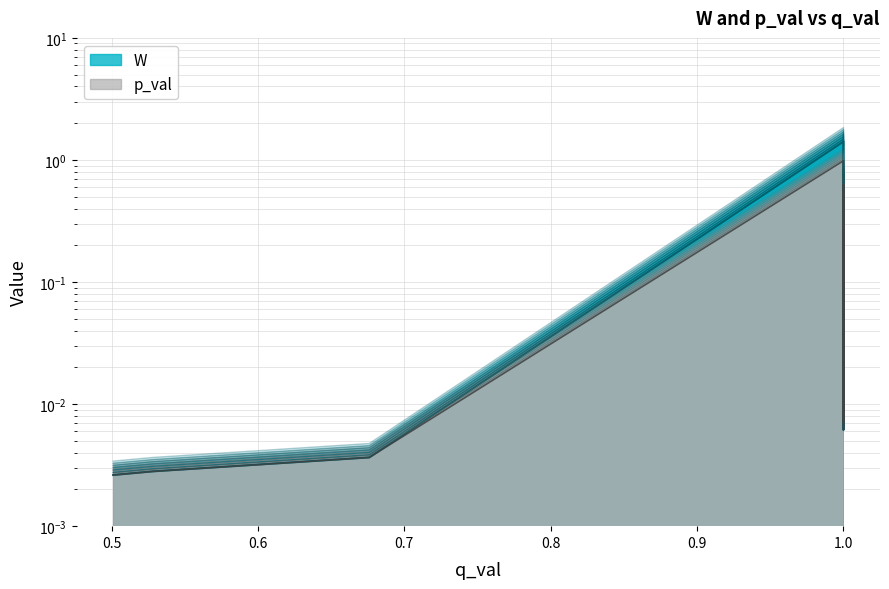

Reading left to right, what are all the values shown in this chart?

W: 0.0	0.0	0.0	1.5	0.2	0.0	0.0	0.0	0.4	0.1	0.4	0.8	0.0	0.3	0.0	0.0	0.0	0.1	0.5	0.0
W (top): 0.0	0.0	0.0	1.4	0.2	0.0	0.0	0.0	0.3	0.1	0.4	0.8	0.0	0.3	0.0	0.0	0.0	0.1	0.5	0.0
p_val: 0.0	0.0	0.0	1.0	0.2	0.0	0.0	0.0	0.3	0.1	0.4	0.7	0.0	0.3	0.0	0.0	0.0	0.1	0.5	0.0
p_val (top): 0.0	0.0	0.0	1.0	0.2	0.0	0.0	0.0	0.3	0.1	0.3	0.6	0.0	0.3	0.0	0.0	0.0	0.1	0.4	0.0